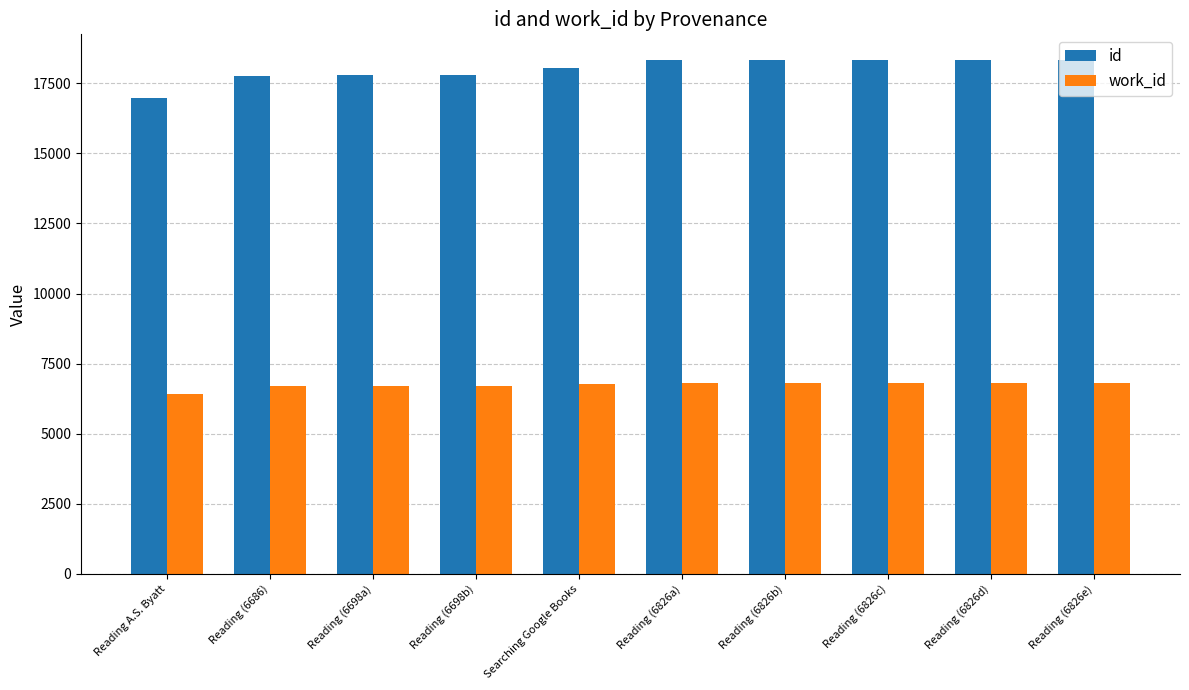

The value of id at Reading (6686) is 24777. True or false?

False